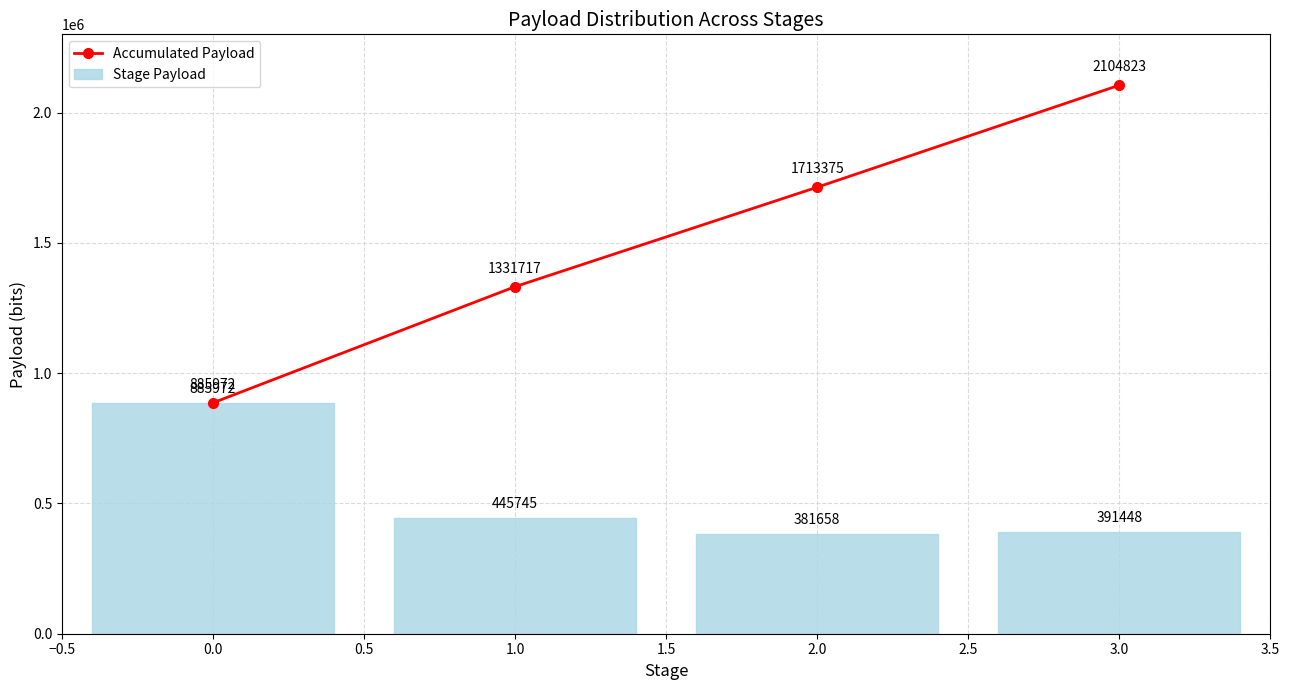

What is the value of the Accumulated Payload bar at the 4th from the left?

2104823